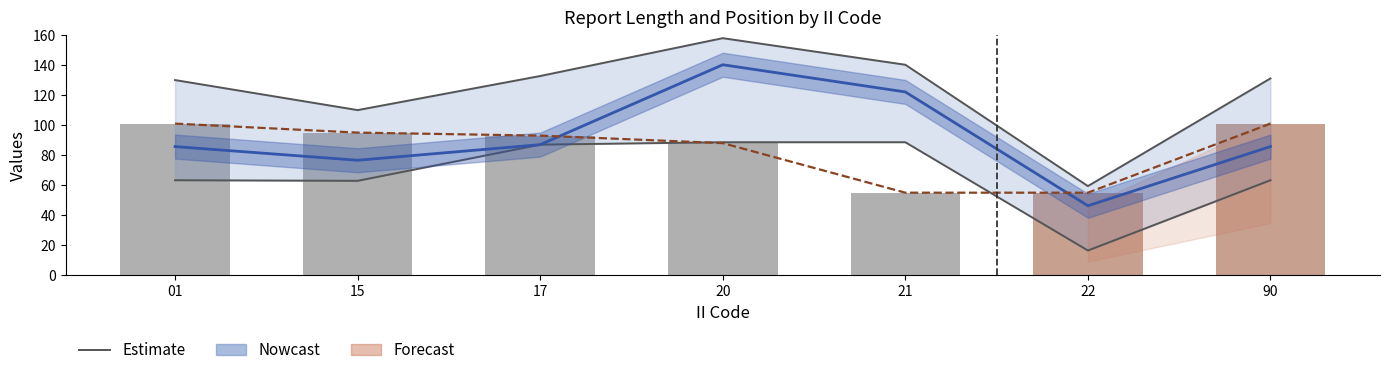

What is the lowest value of the Bar values series?

55.0